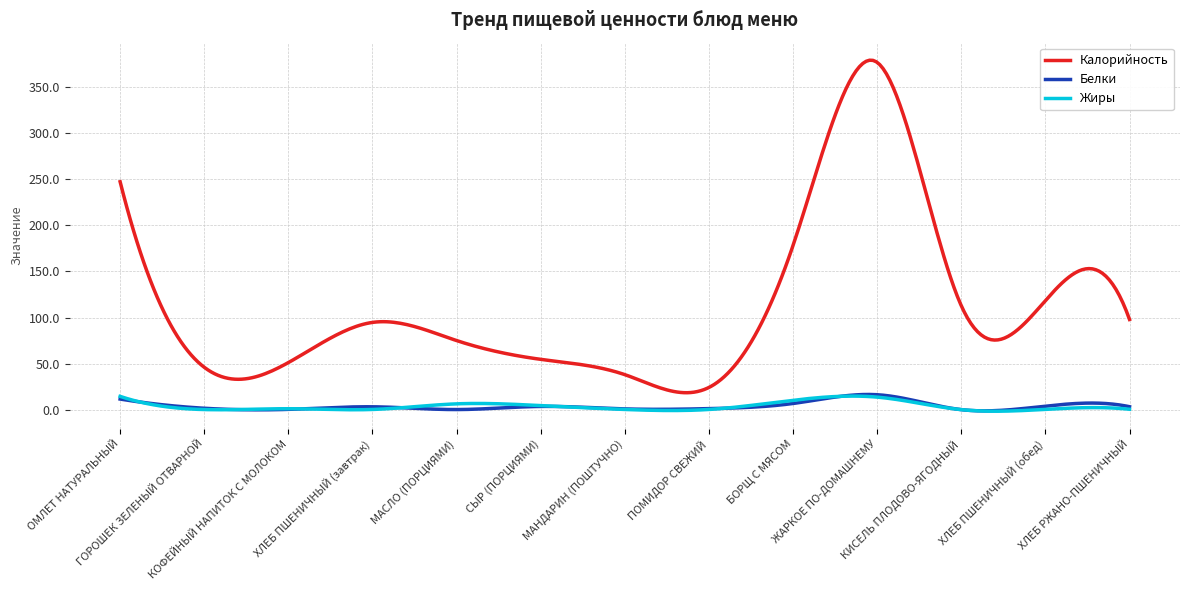

Which series has the largest range (max minus min)?

Калорийность